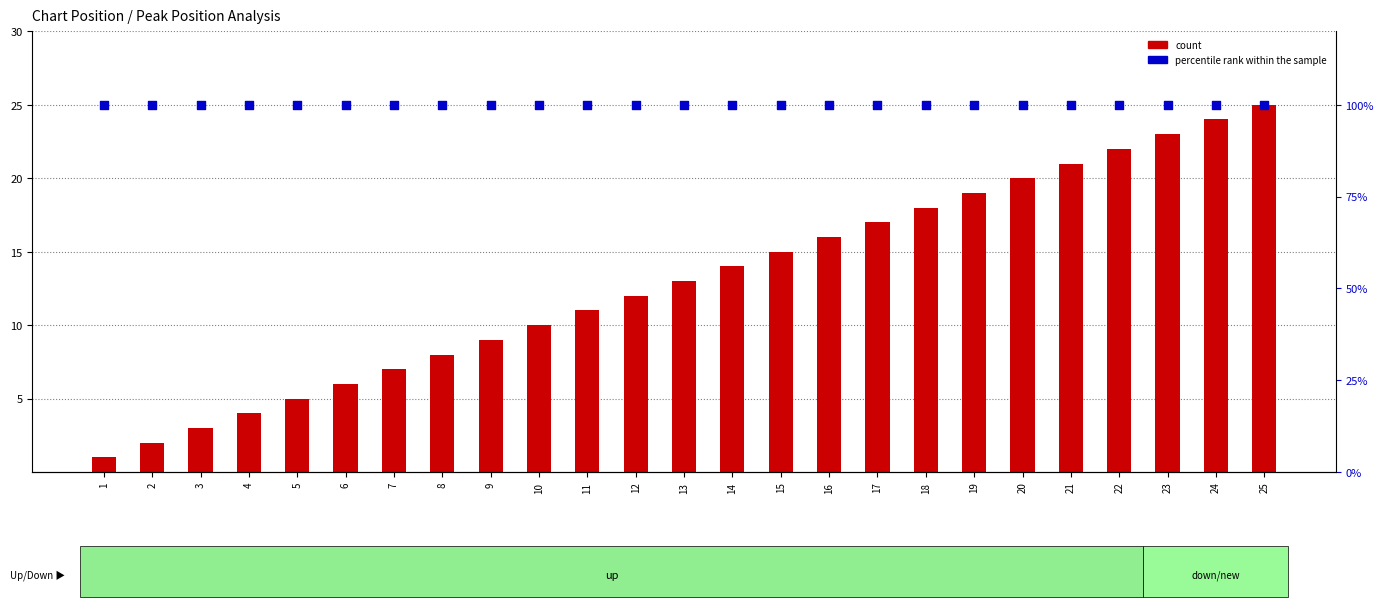

Which series reaches the minimum Y coordinate?

count